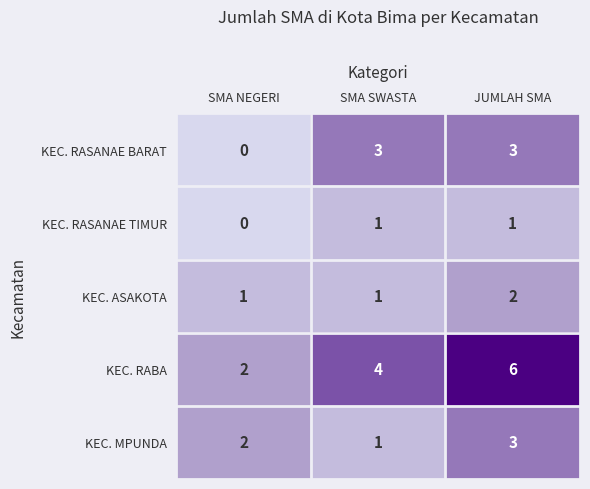

Which category has the highest value across all series?

JUMLAH SMA